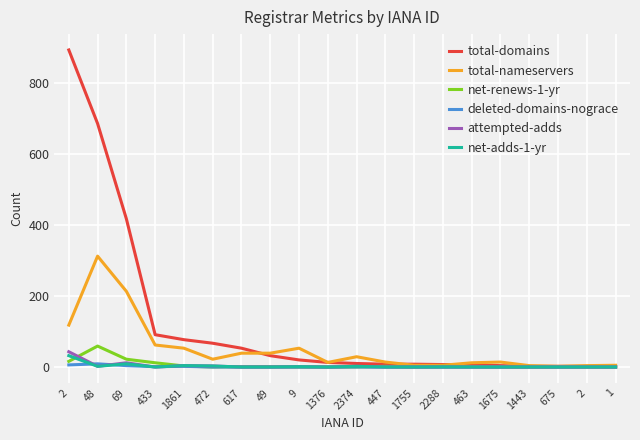

What are all the series names shown in the legend?

total-domains, total-nameservers, net-renews-1-yr, deleted-domains-nograce, attempted-adds, net-adds-1-yr